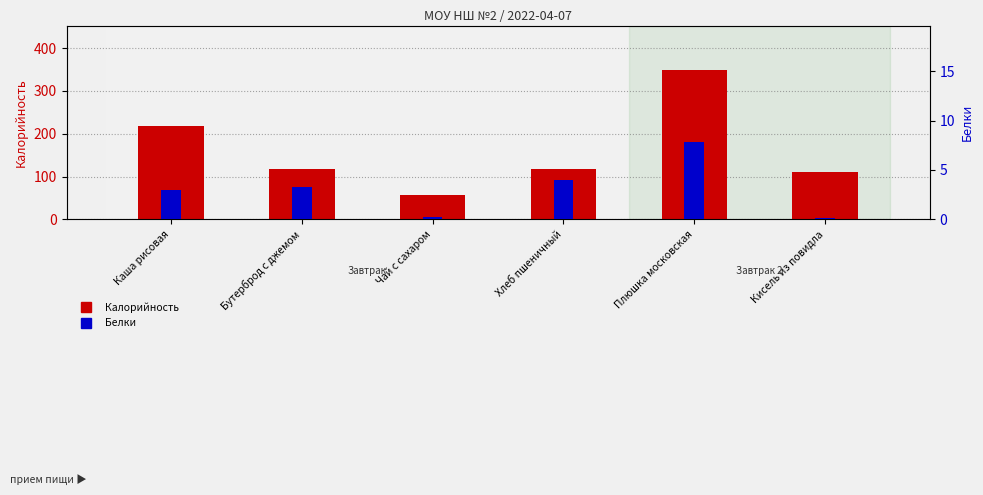

At how many categories does at least one series exceed 39?

6